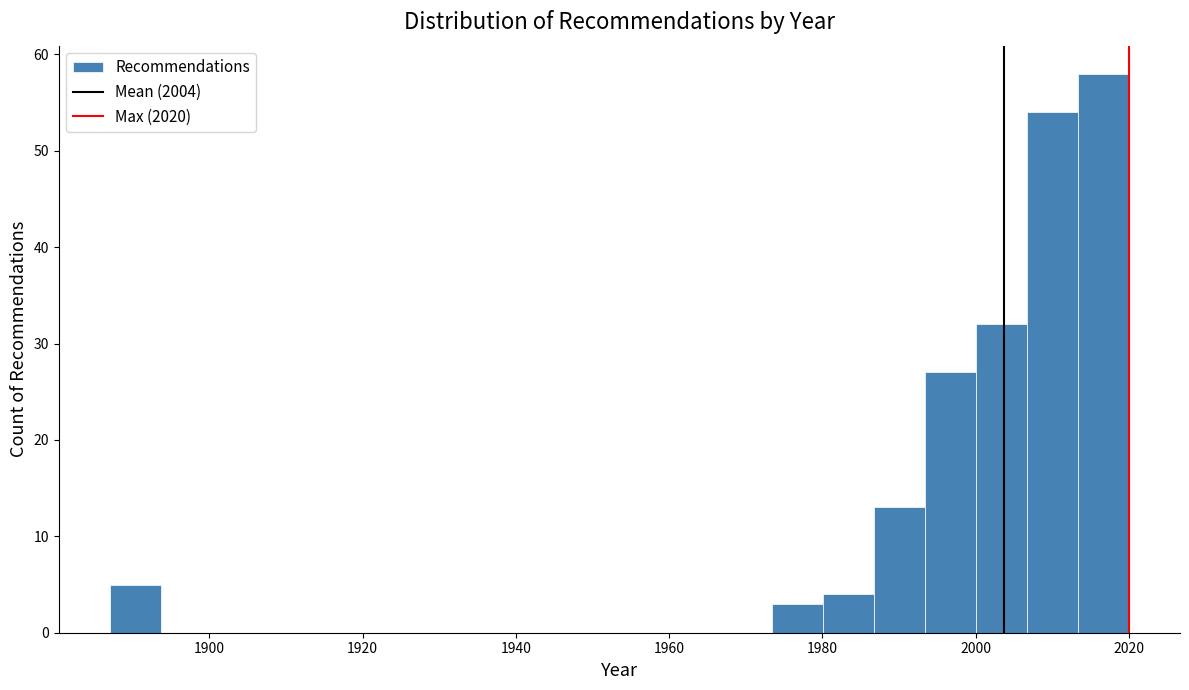

Around what value on the x-axis is the tallest bar? Give the approximate position of its centre, as read against the axis.

2016